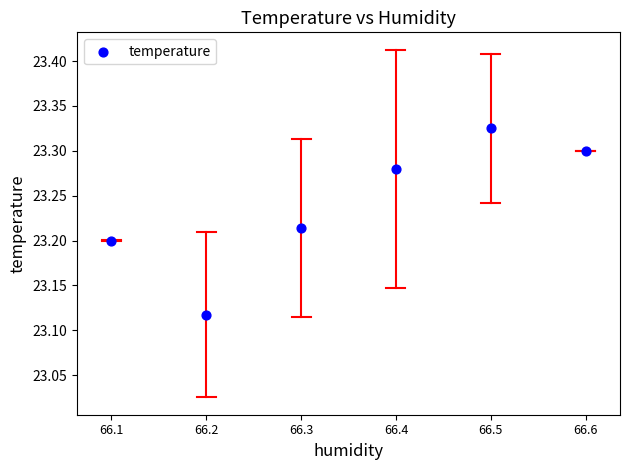

What is the average X value?

66.4